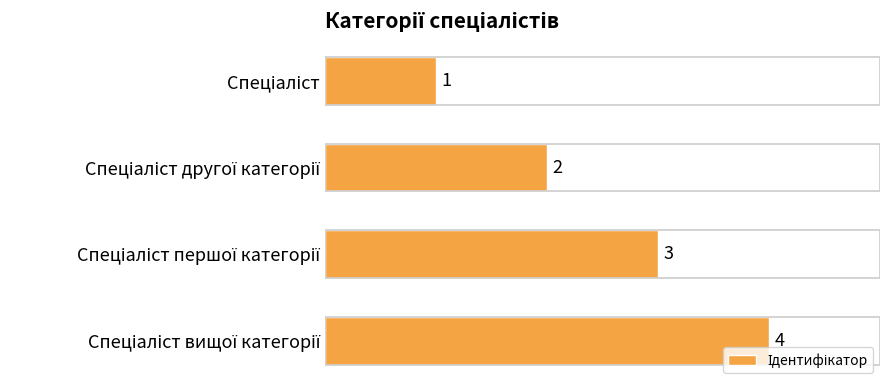

What is the maximum value shown in the chart?

4